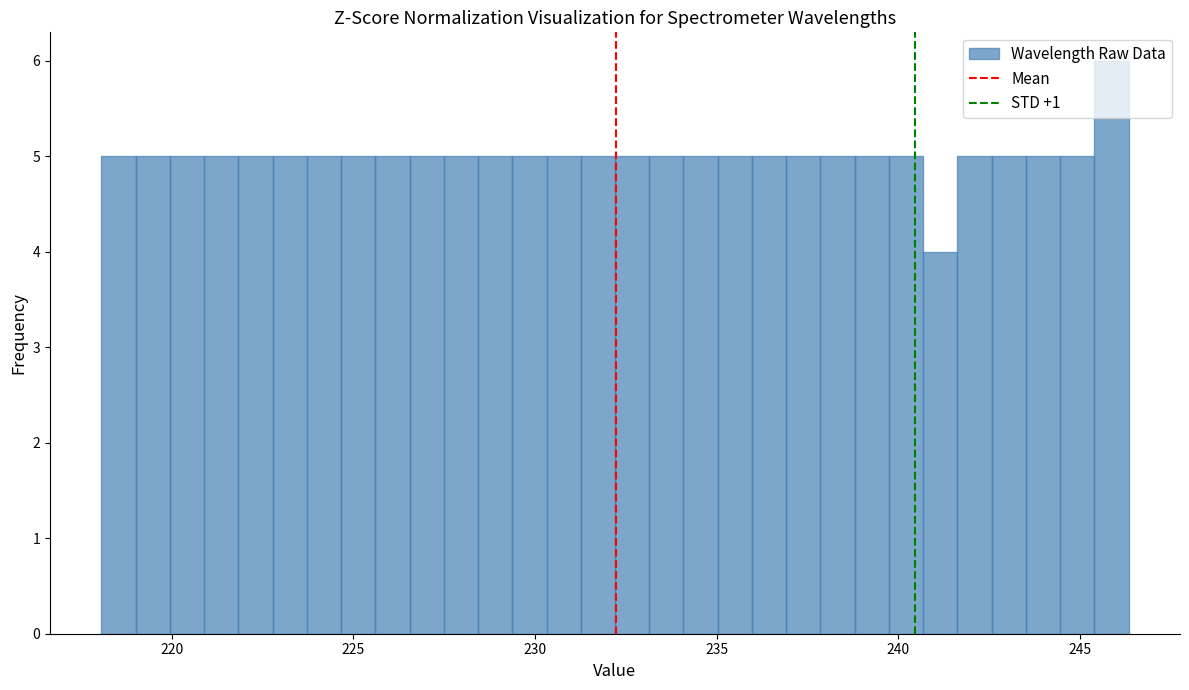

Around what value on the x-axis is the tallest bar? Give the approximate position of its centre, as read against the axis.

246.0